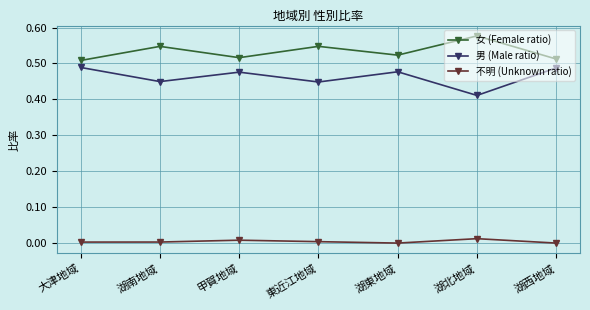

True or false: 女 (Female ratio) and 男 (Male ratio) intersect in this chart.

False